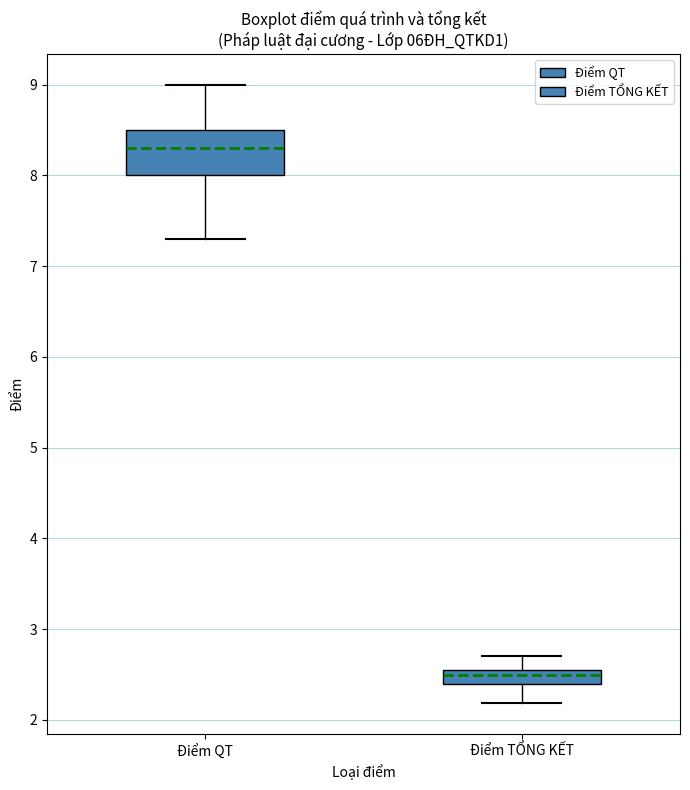

Where does the lower whisker of the box for Điểm TỔNG KẾT end on the y-axis? The values are not printed on the chart, so give them approximately, as read against the axis.

2.2